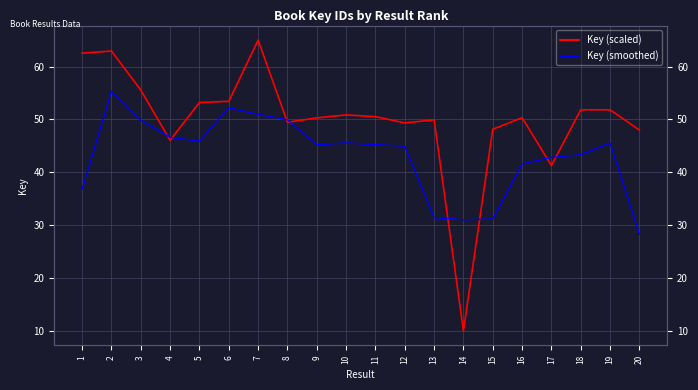

How many values in the Key (scaled) series are below 50?

8